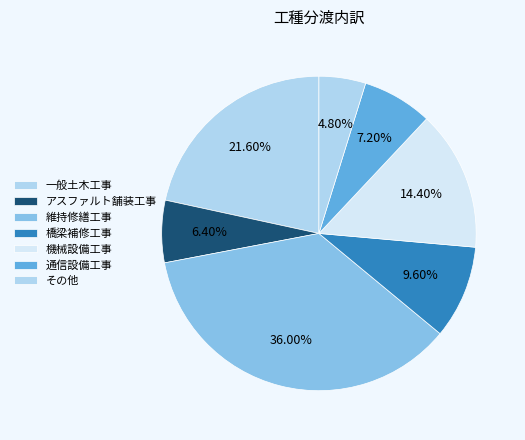

Which slice is the largest?

維持修繕工事